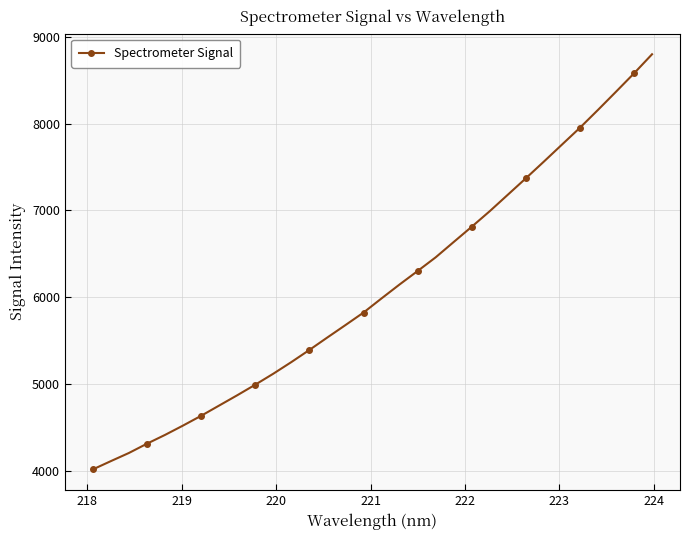

True or false: there are more than 2 points higher than both neighbors.

False